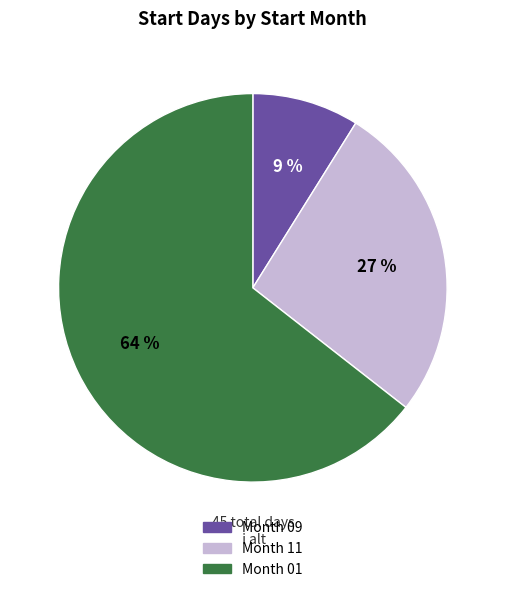

To the nearest percent, what is the average slice percentage?

33%